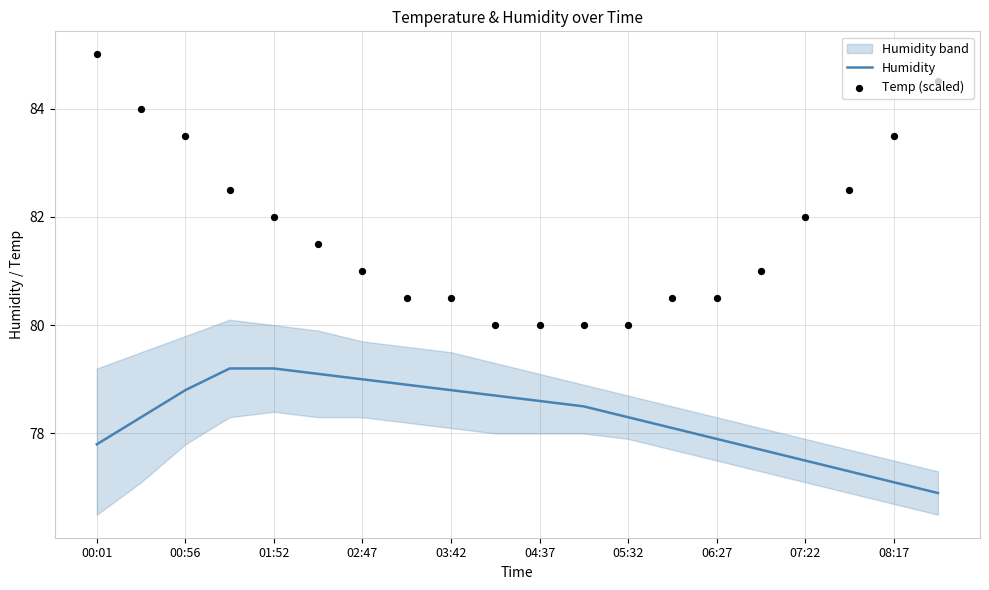

Which series reaches the maximum Y coordinate?

Temp (scaled)